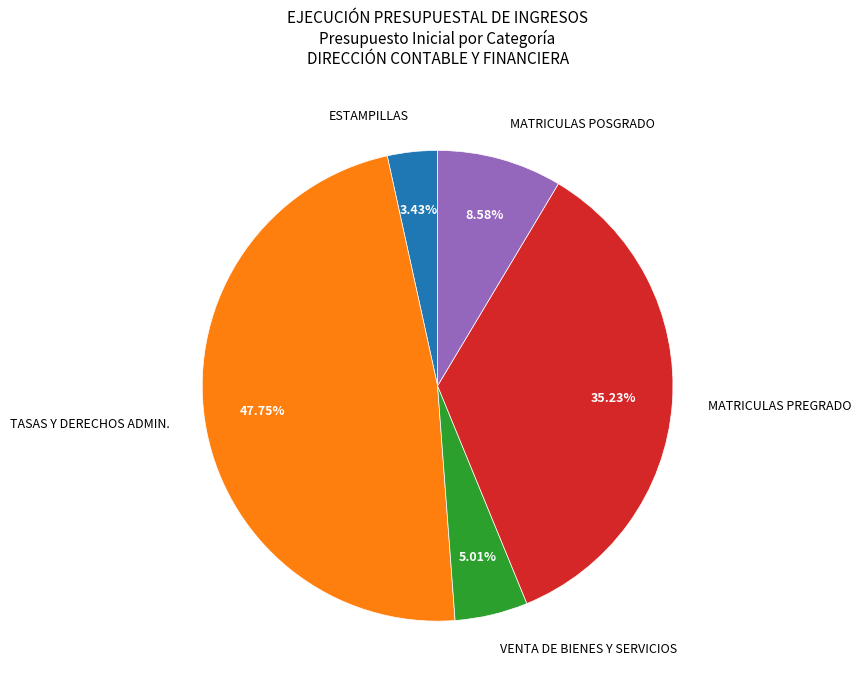

What portion of the pie excludes ESTAMPILLAS?

96.6%